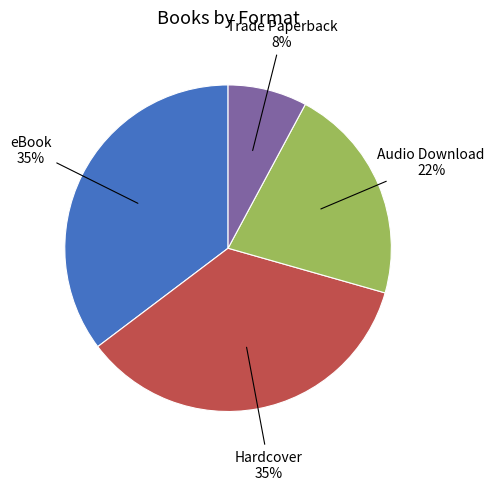

Count the number of slices in the pie.

4